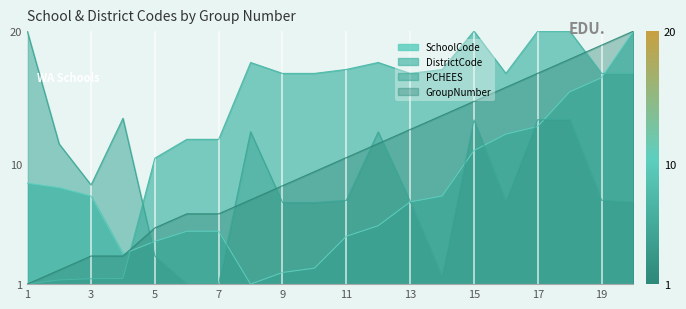

Rank the series at 11 from highest to lowest value.

DistrictCode, GroupNumber, PCHEES, SchoolCode